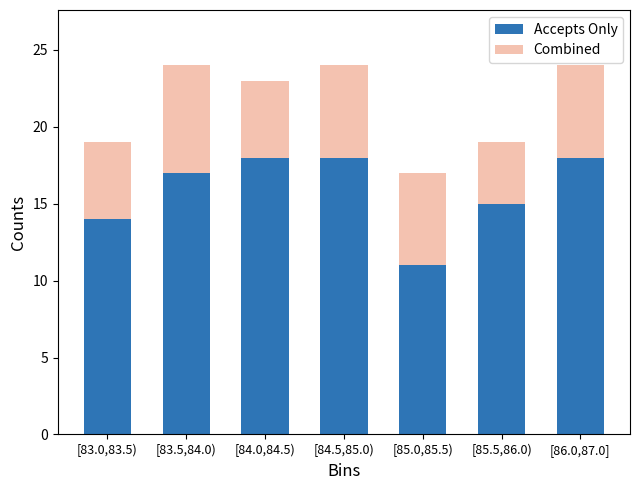

Reading left to right, transcribe the values for Accepts Only.

[83.0,83.5)=14	[83.5,84.0)=17	[84.0,84.5)=18	[84.5,85.0)=18	[85.0,85.5)=11	[85.5,86.0)=15	[86.0,87.0]=18